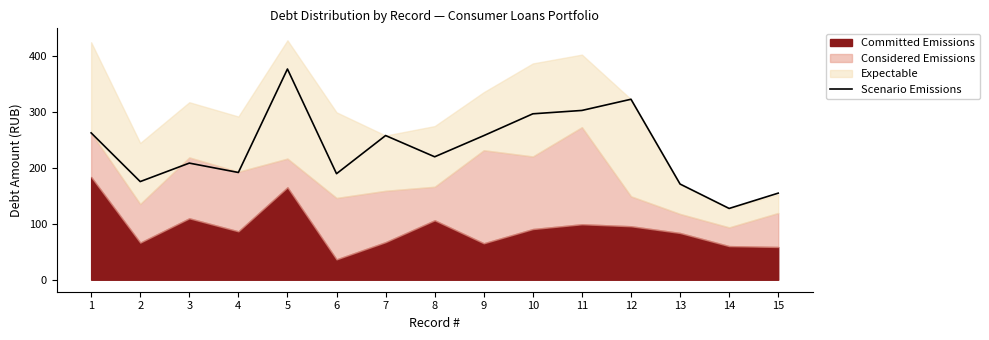

At which category does the data reach its first local peak?

3